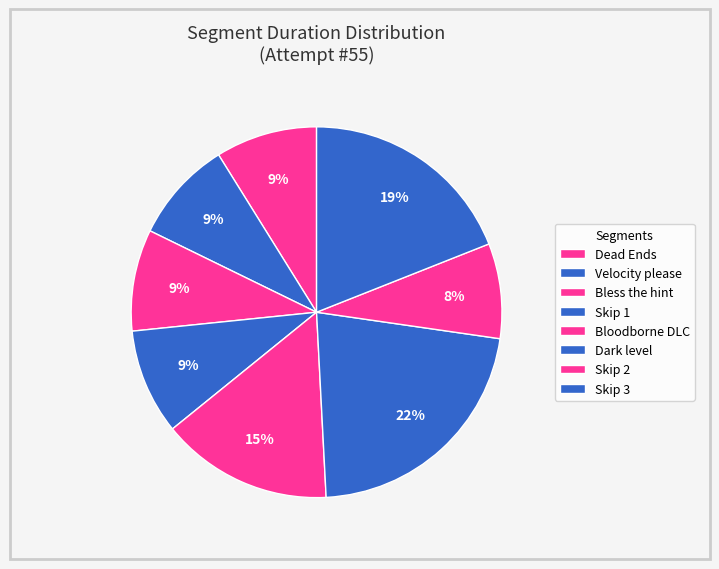

Does Bless the hint account for over 50% of the chart?

No